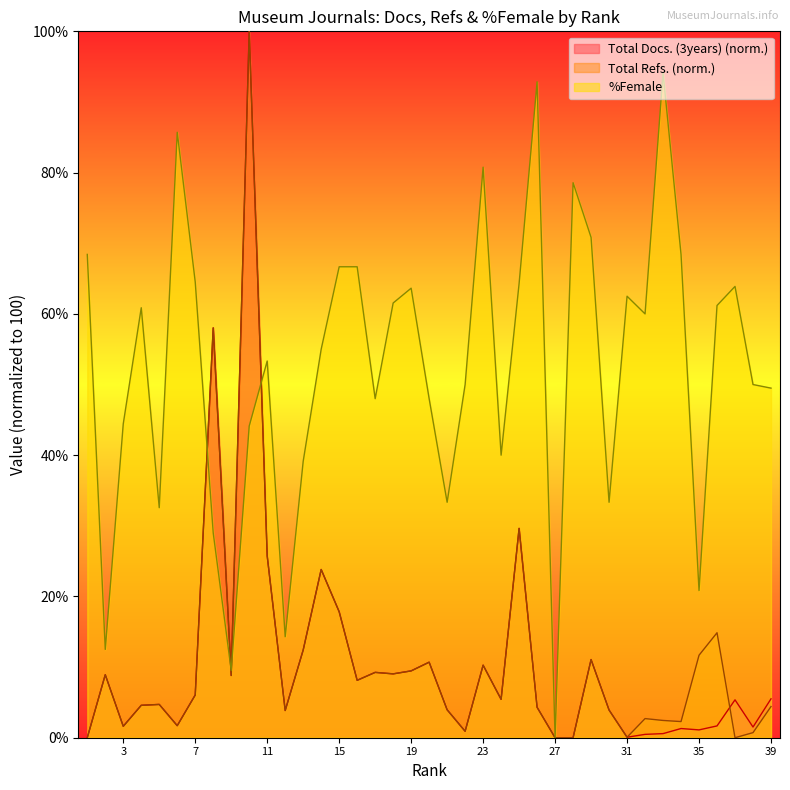

Between 22 and 14, which series saw the biggest shift?

Total Docs. (3years)